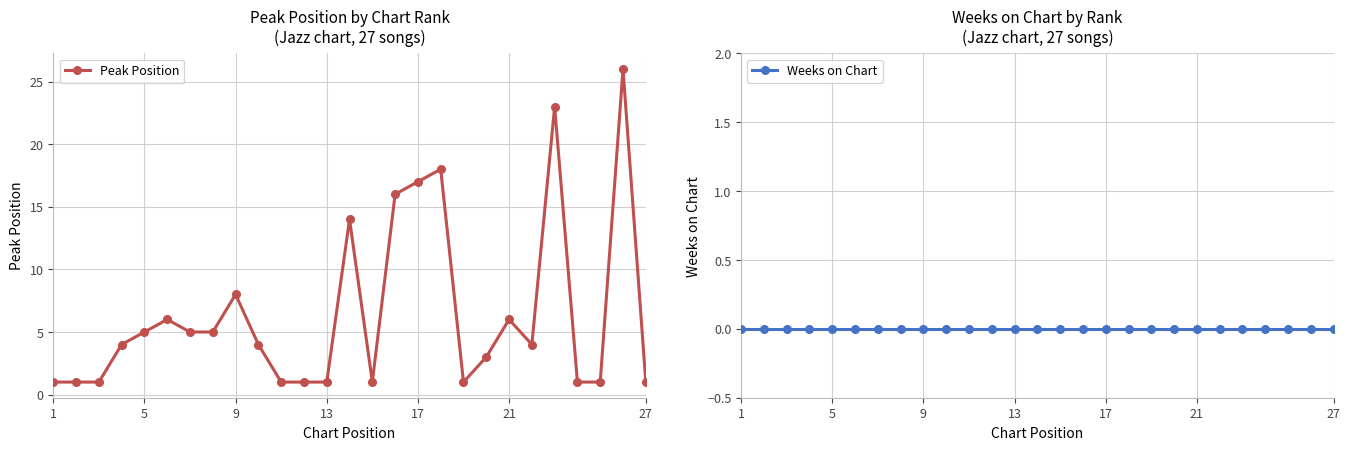

The value of Peak Position at 21 is 6. True or false?

True